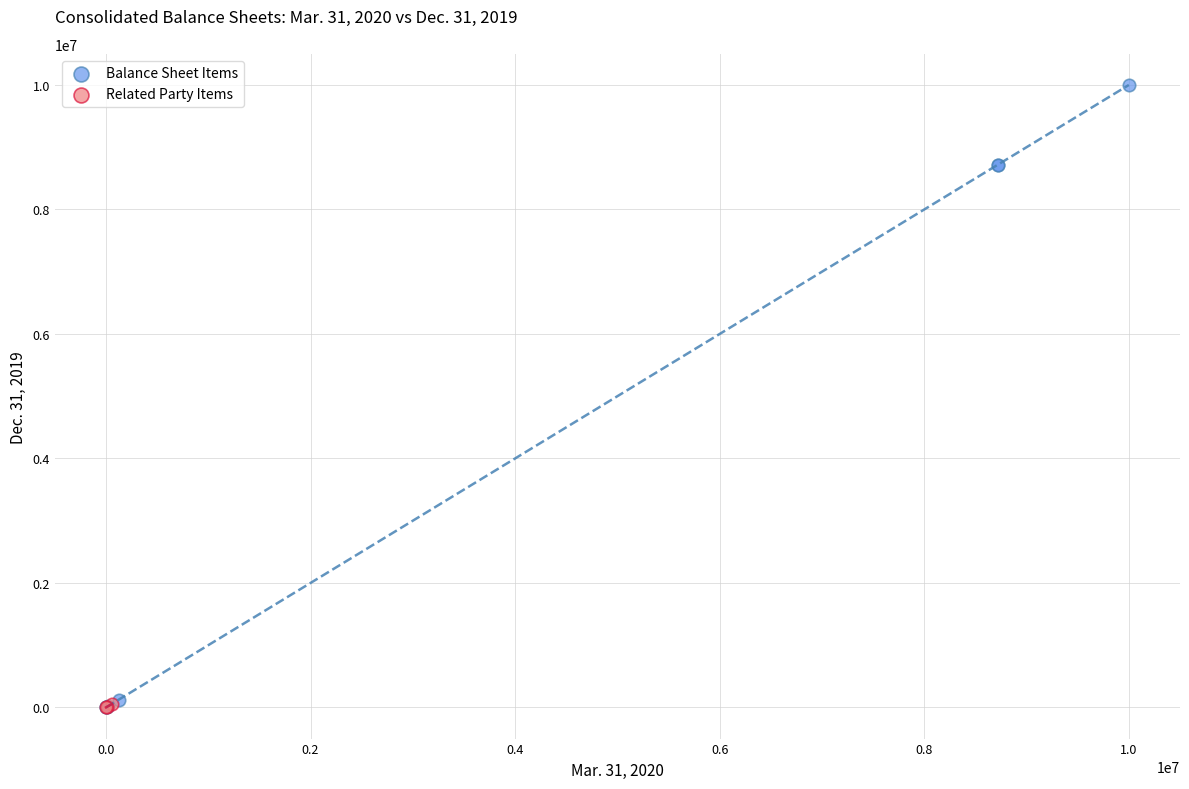

Which series has the widest spread of Y values?

Balance Sheet Items